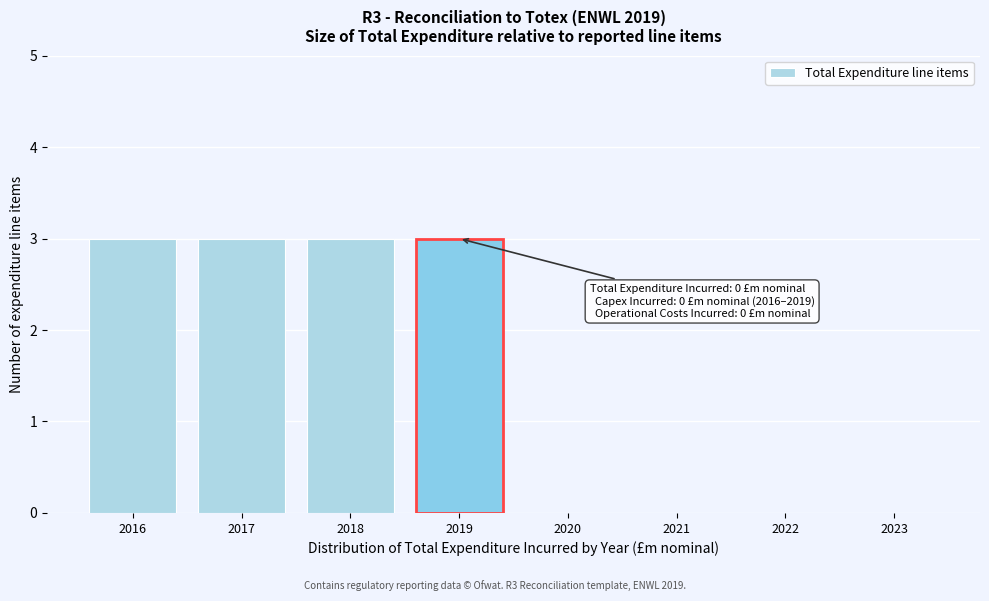

Reading right to left, transcribe all the data shown in this chart.

2023=0	2022=0	2021=0	2020=0	2019=3	2018=3	2017=3	2016=3